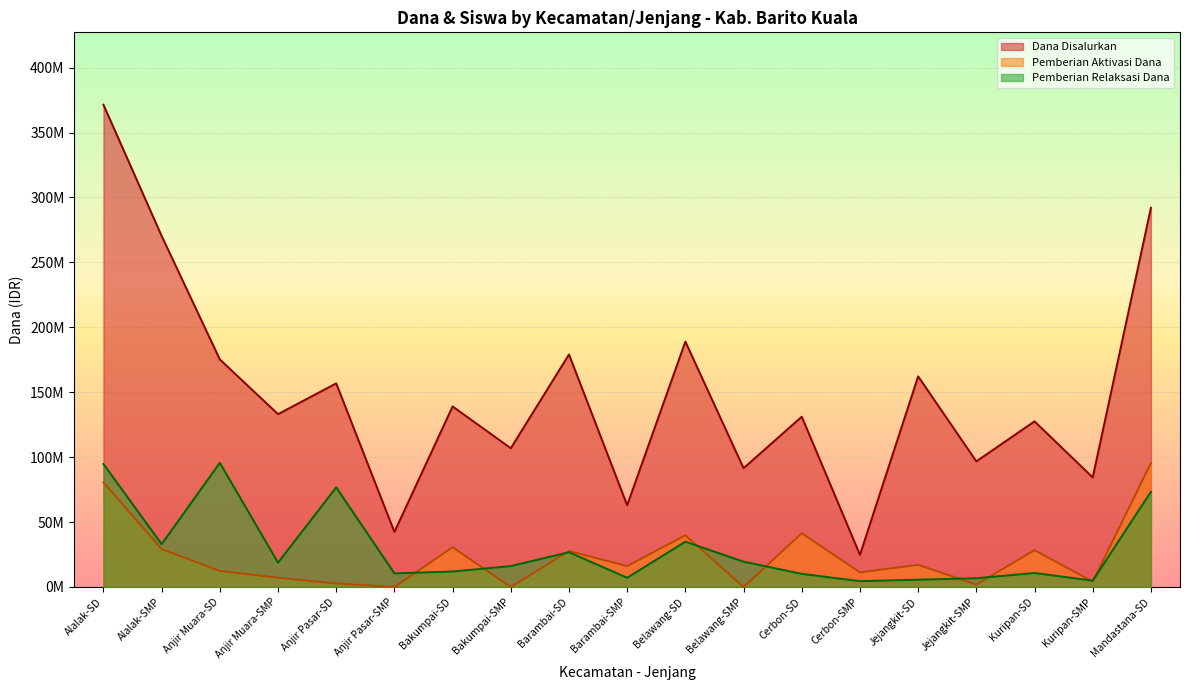

What is the sum of all Dana Disalurkan values?

2836875000